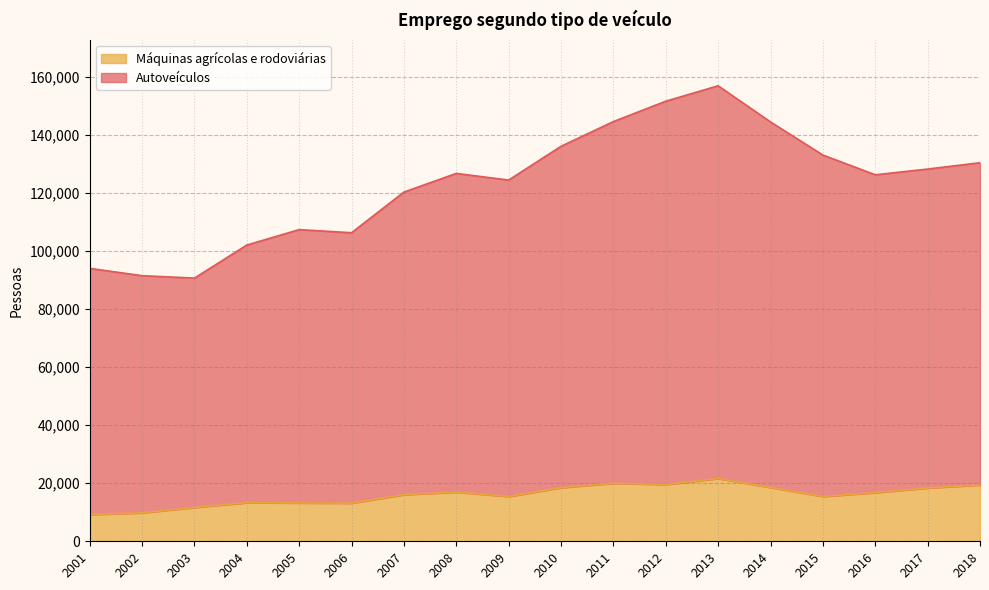

True or false: Autoveículos and Máquinas agrícolas e rodoviárias cross at least once.

False